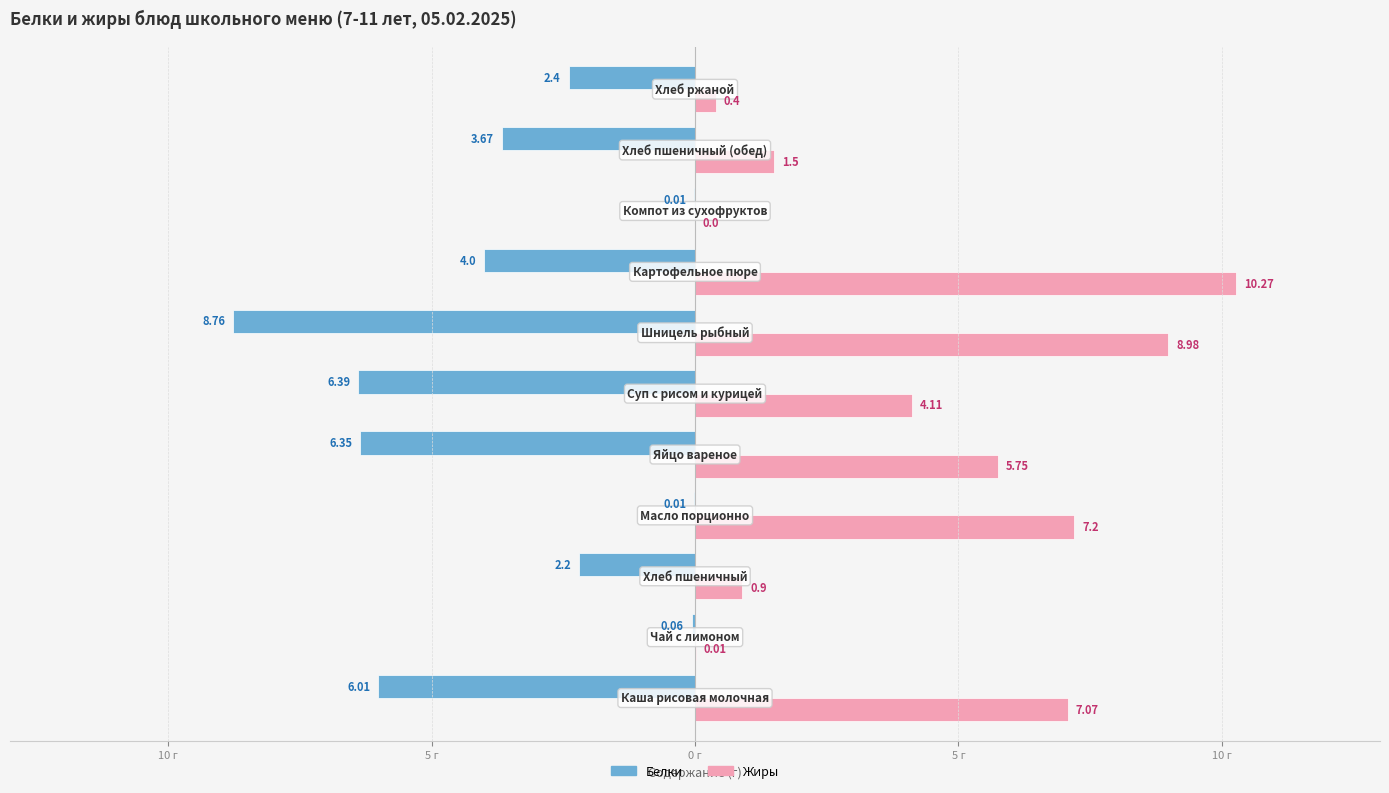

What are all the series names shown in the legend?

Белки, Жиры